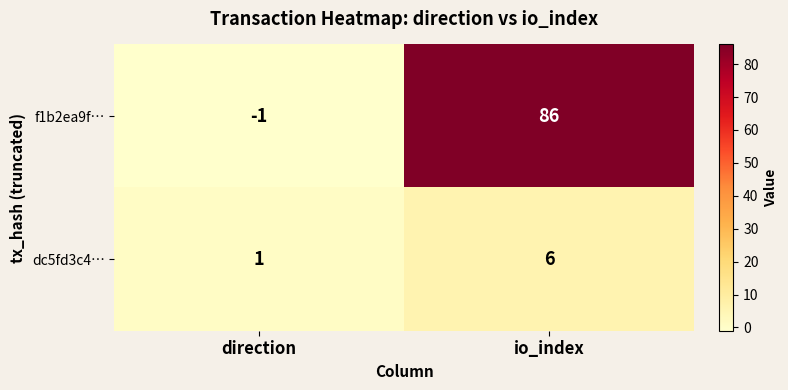

Where is dc5fd3c4… nearest to the value 3?

direction